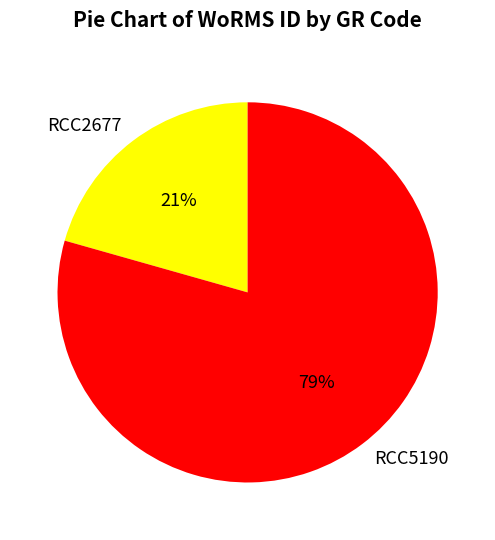

How many segments does this pie chart have?

2